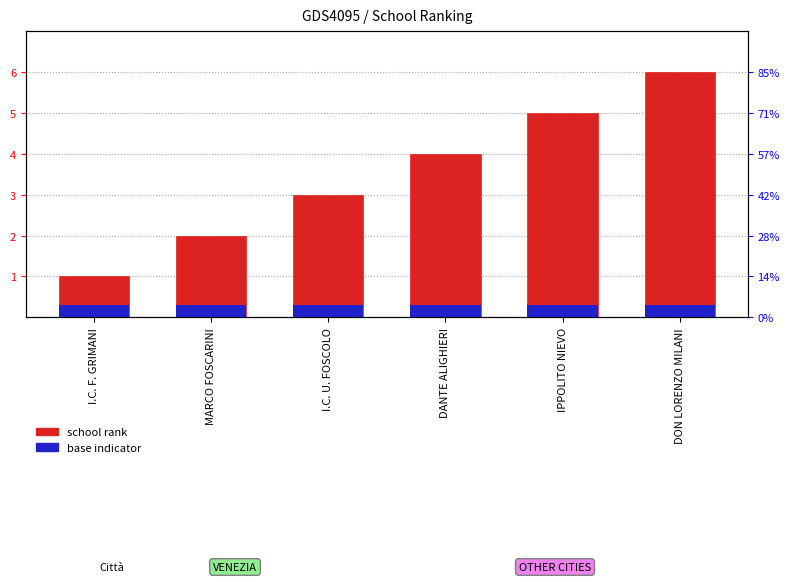

List the series in order of their overall mean, lowest first.

accent (base indicator), col_0 (rank)